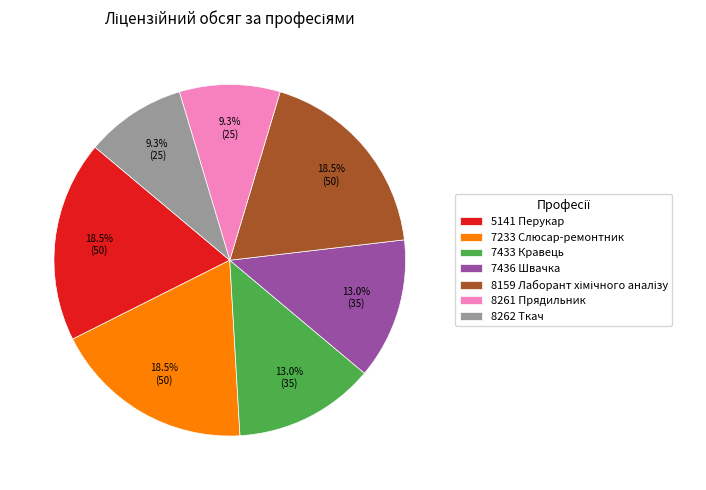

Does any single category account for the majority?

No